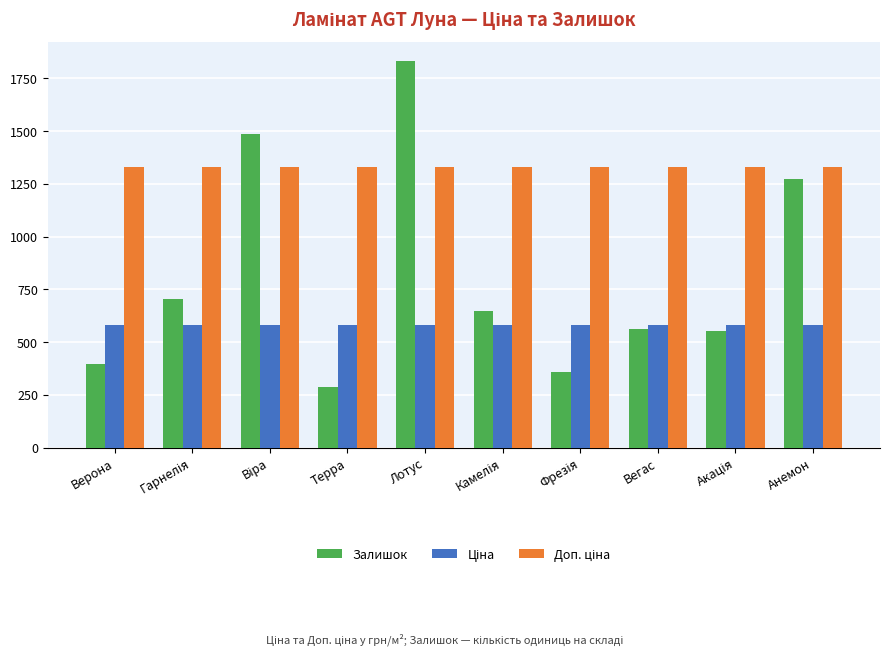

What is the approximate value of Залишок at Вегас?

564.0